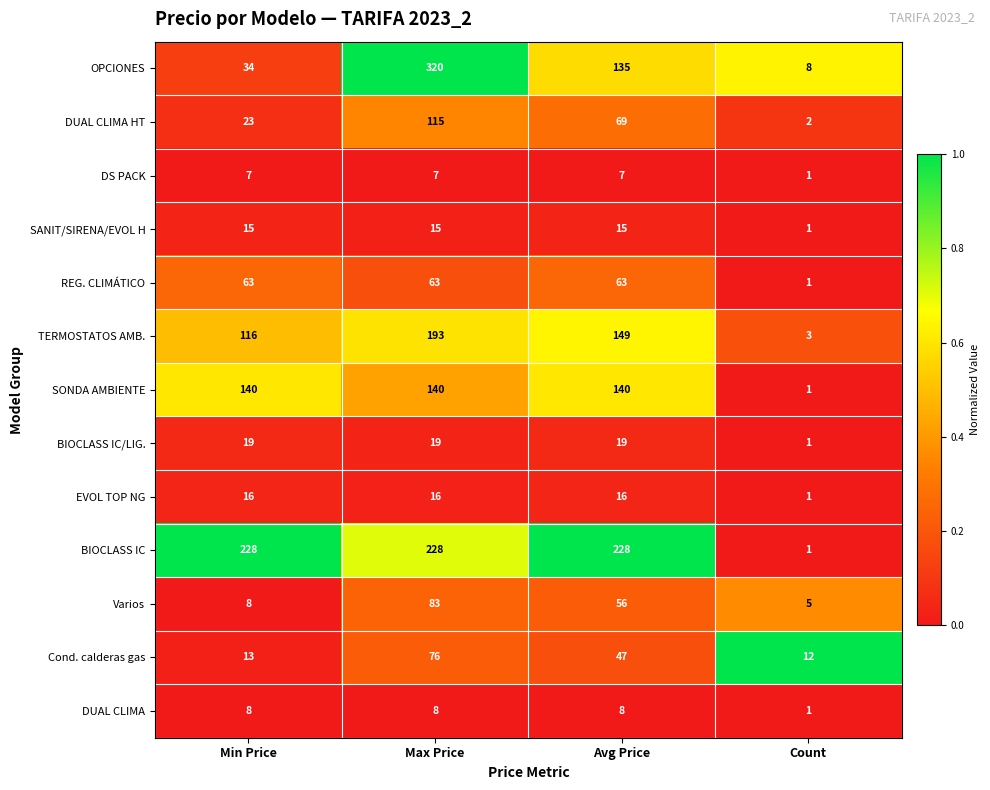

What is the total value across all series at Min Price?

690